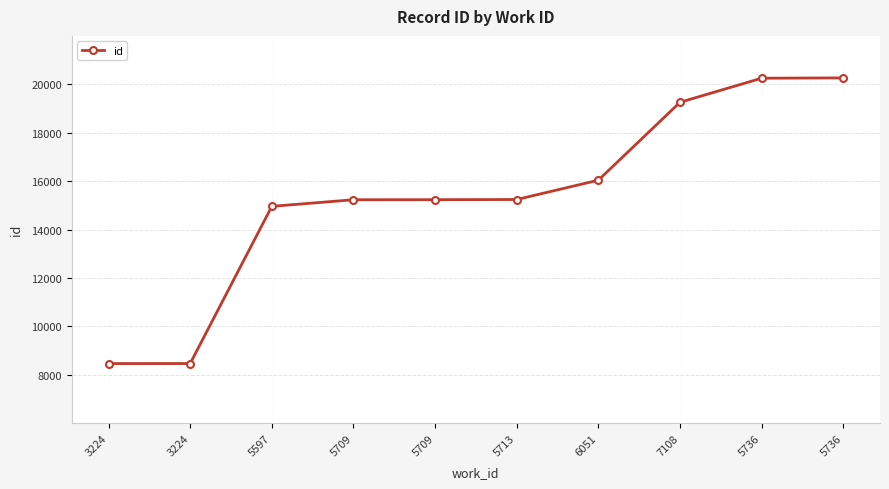

How many series are shown in this chart?

1